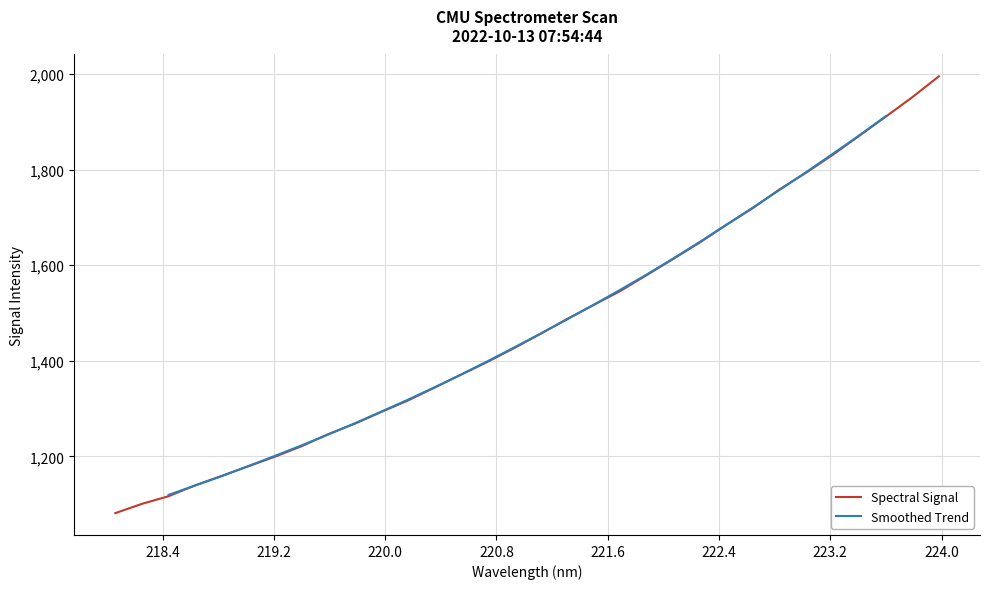

At which label does the data first exceed 1456?

221.1174